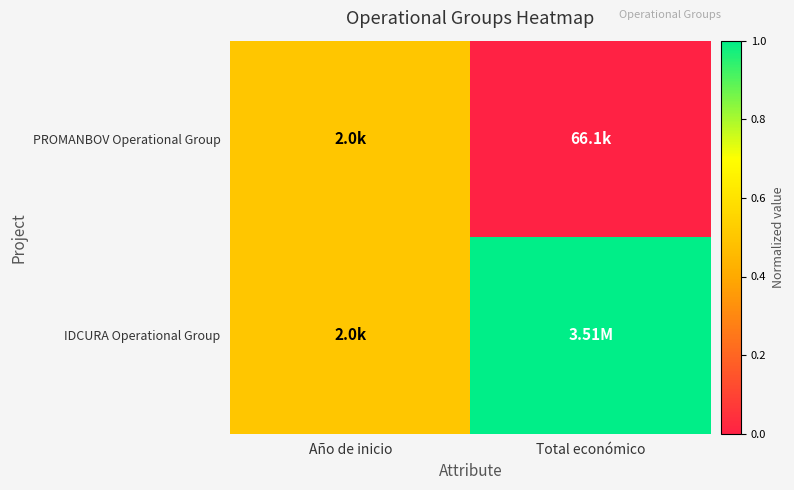

Which series has the largest total across all categories?

IDCURA Operational Group